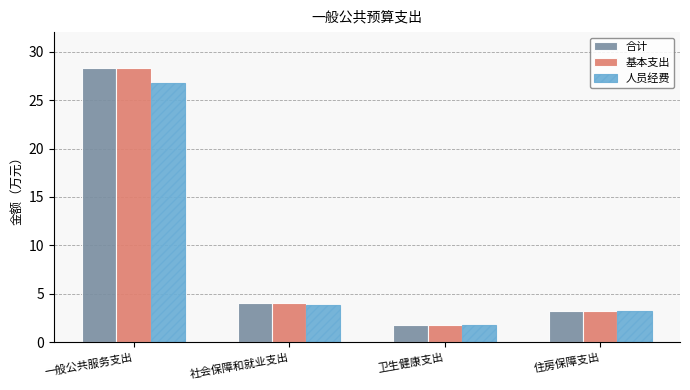

What is the total value across all series at 一般公共服务支出?

83.3